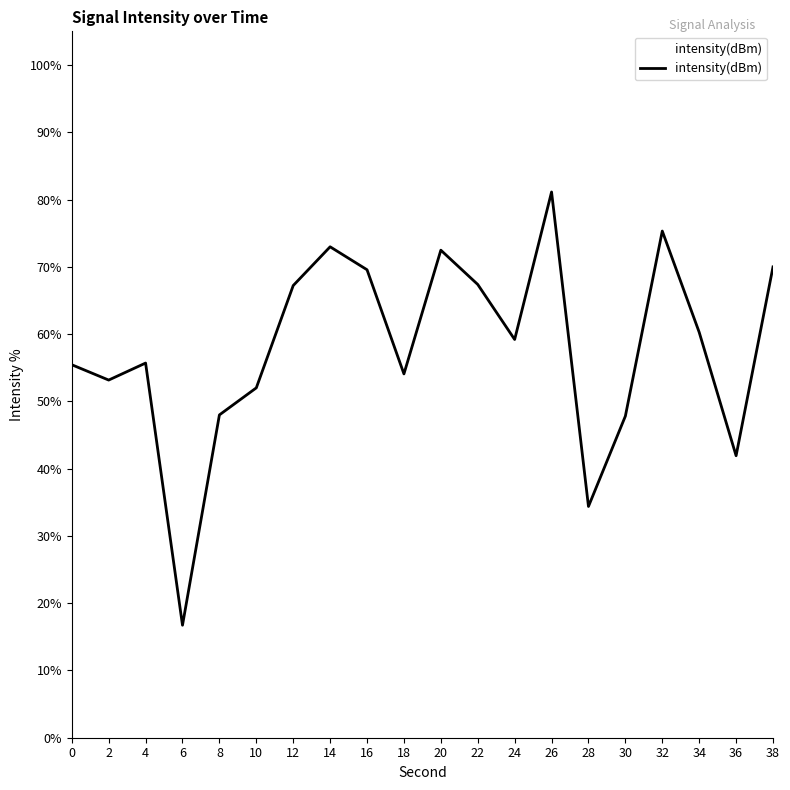

What is the sum of the values at 18 and 0?

109.5